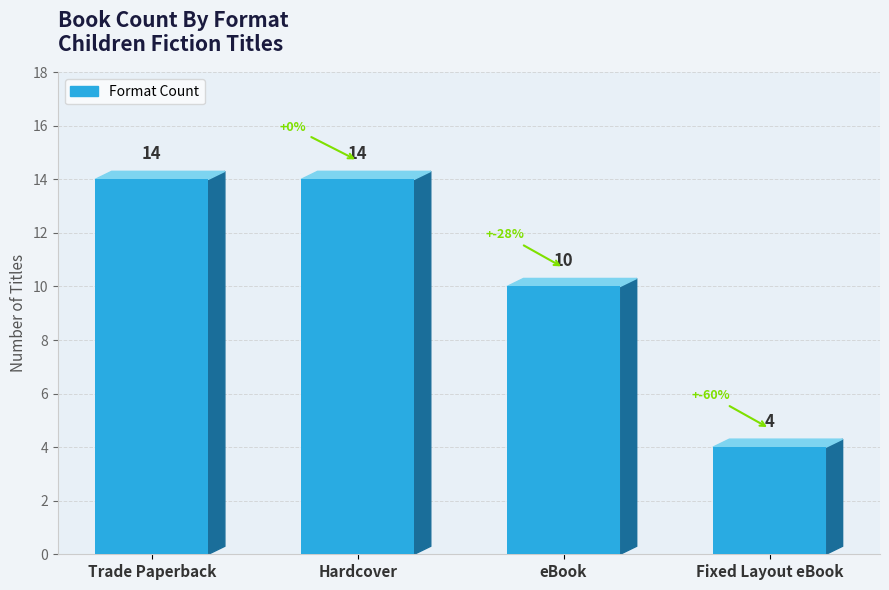

Reading left to right, extract all data points from this chart.

14	14	10	4